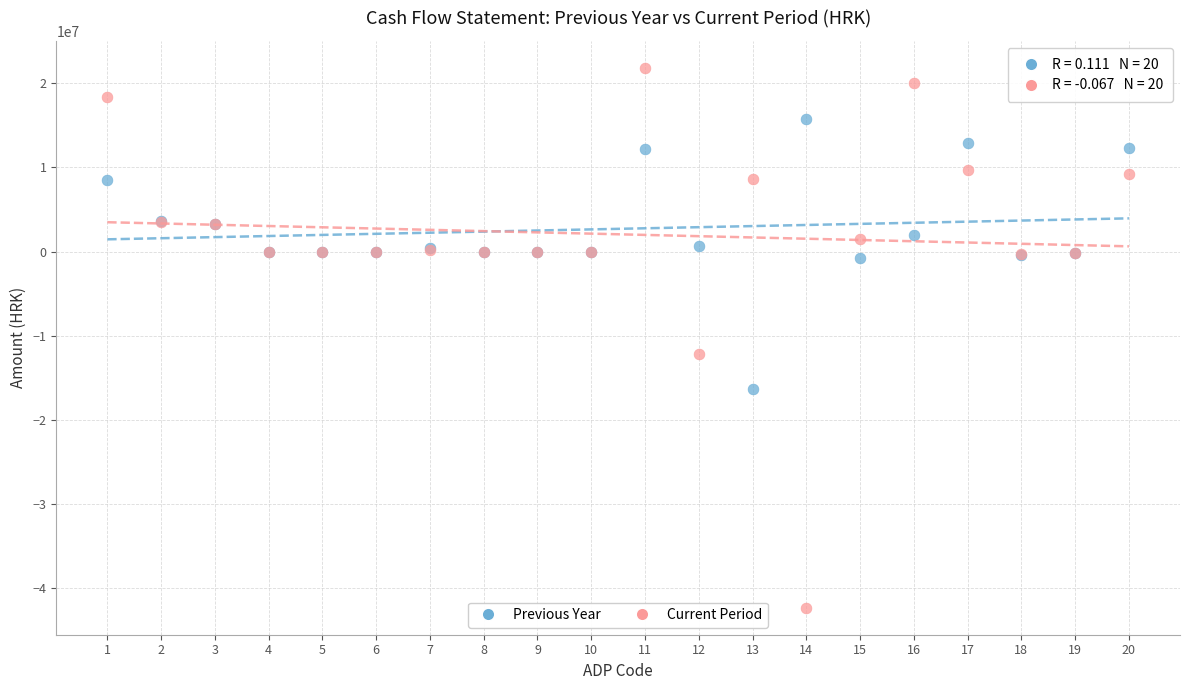

What are all the series names shown in the legend?

Previous Year, Current Period